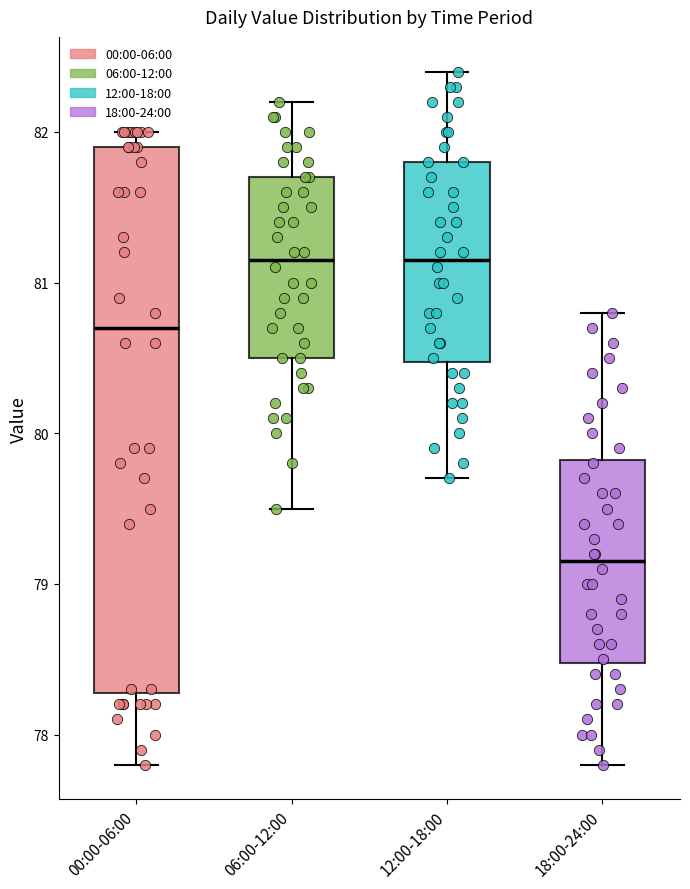

Which box's median line is the lowest?

18:00-24:00